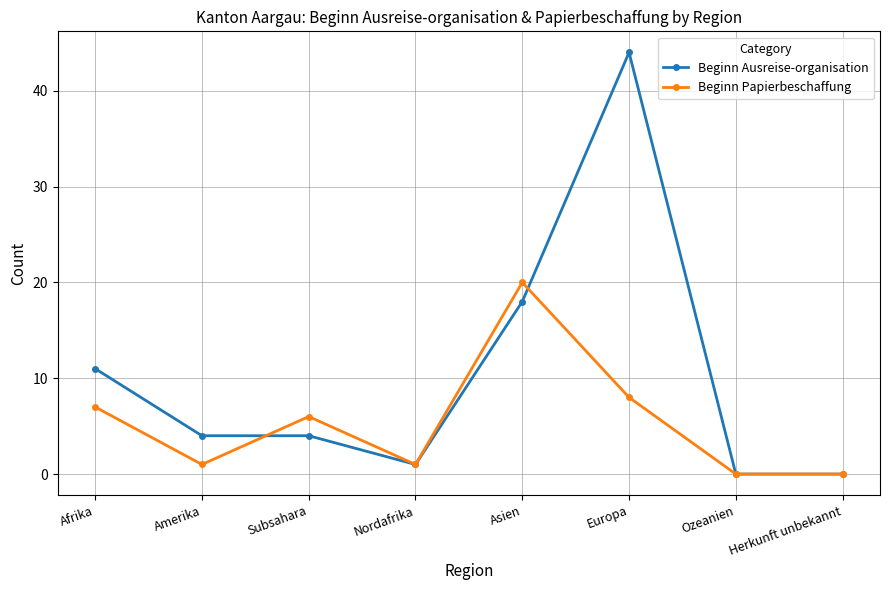

What is the average value of the Beginn Papierbeschaffung series?

5